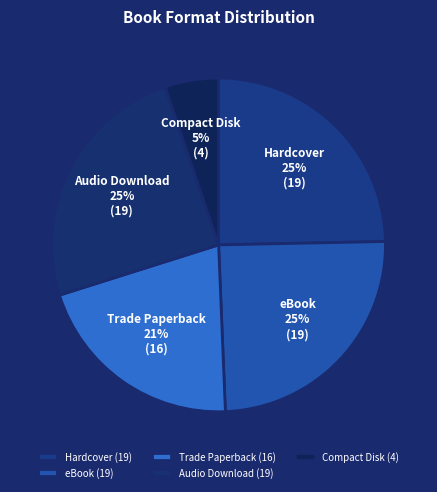

To the nearest percent, what is the average slice percentage?

20%